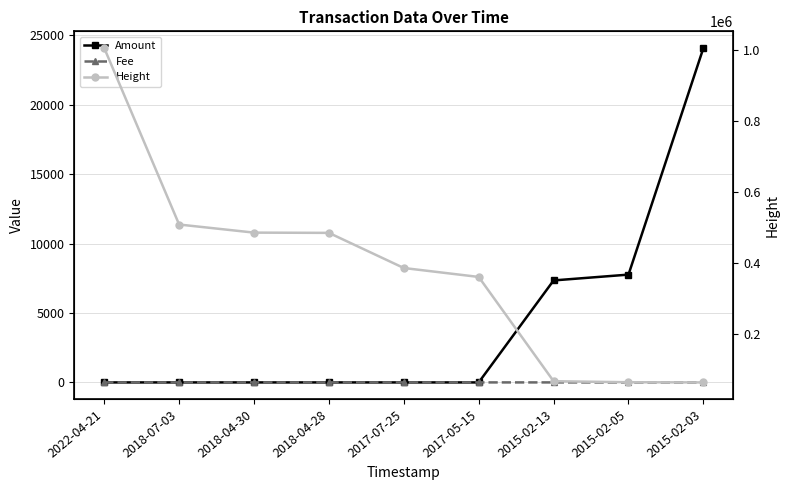

What is the difference between the maximum and second lowest values in the Height series?

942094.0